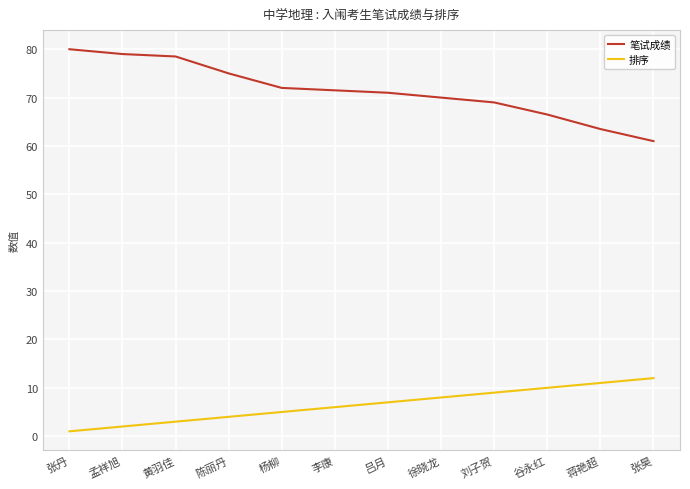

What is the difference between the highest and lowest values at 刘子贺?

60.0